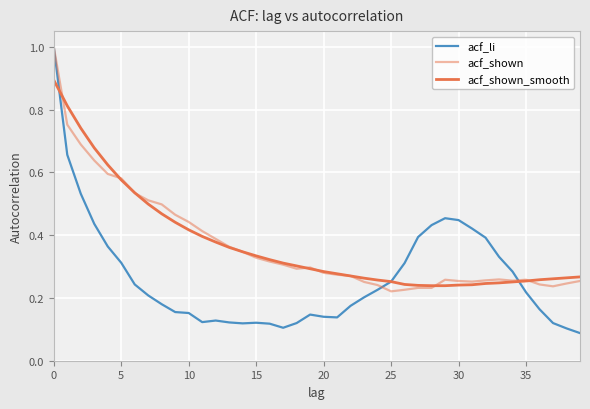

Does the chart display data point markers on the line(s)?

No